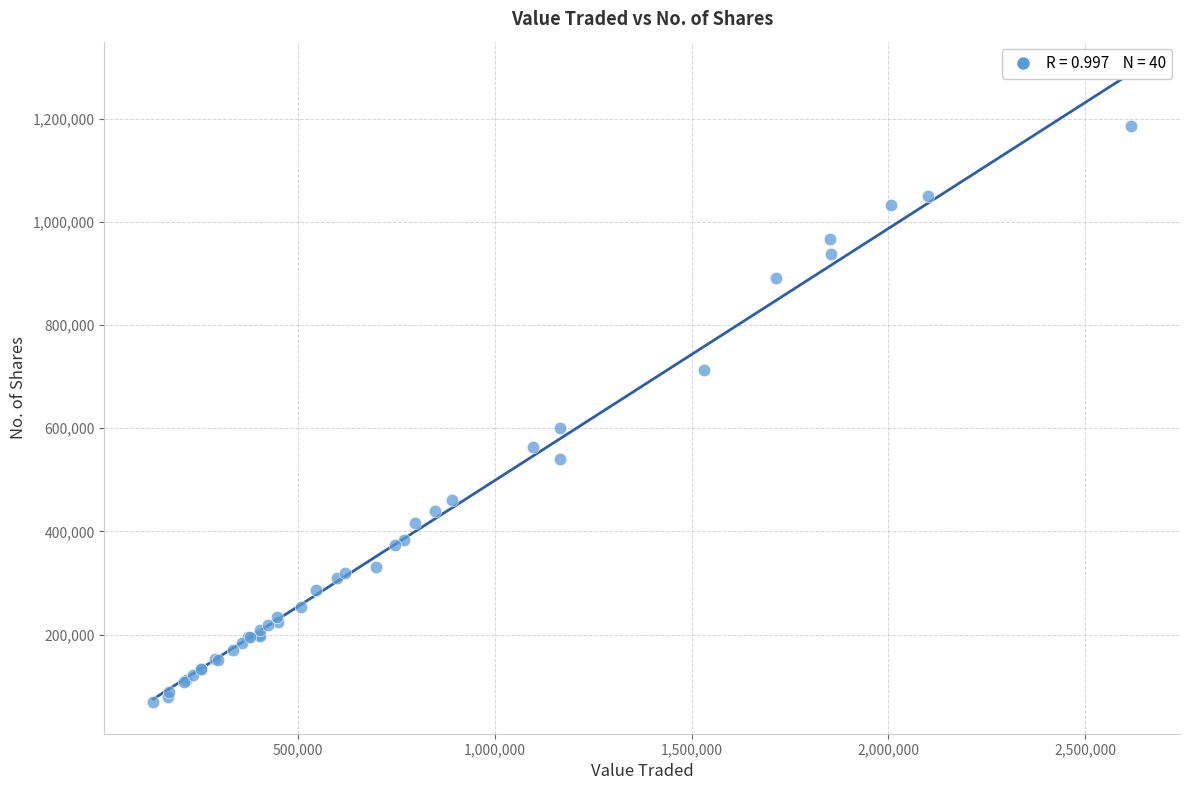

What Y value in the scatter plot is closest to 627309?

600127